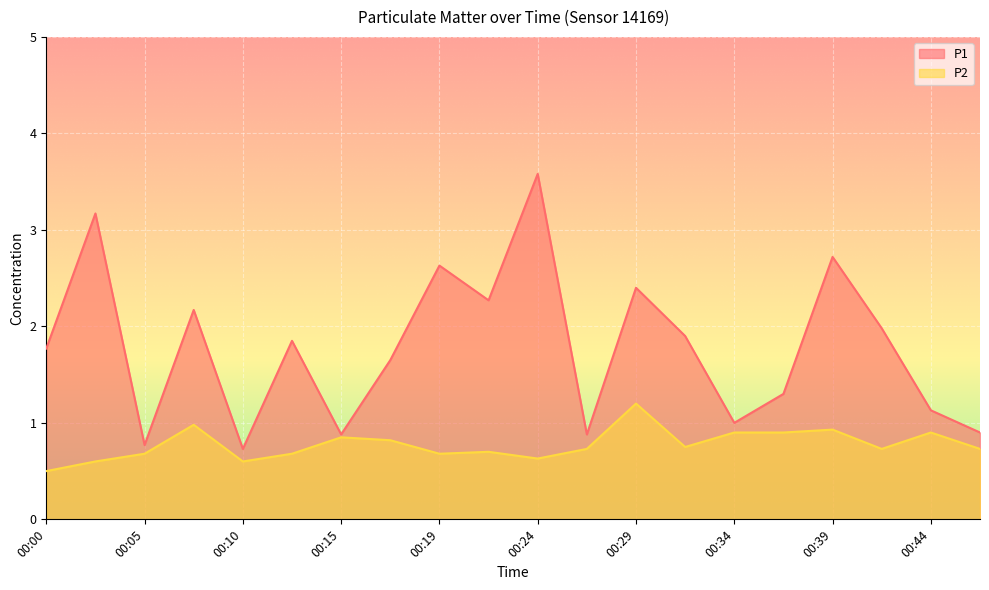

At which category does P2 reach its first local valley?

00:10